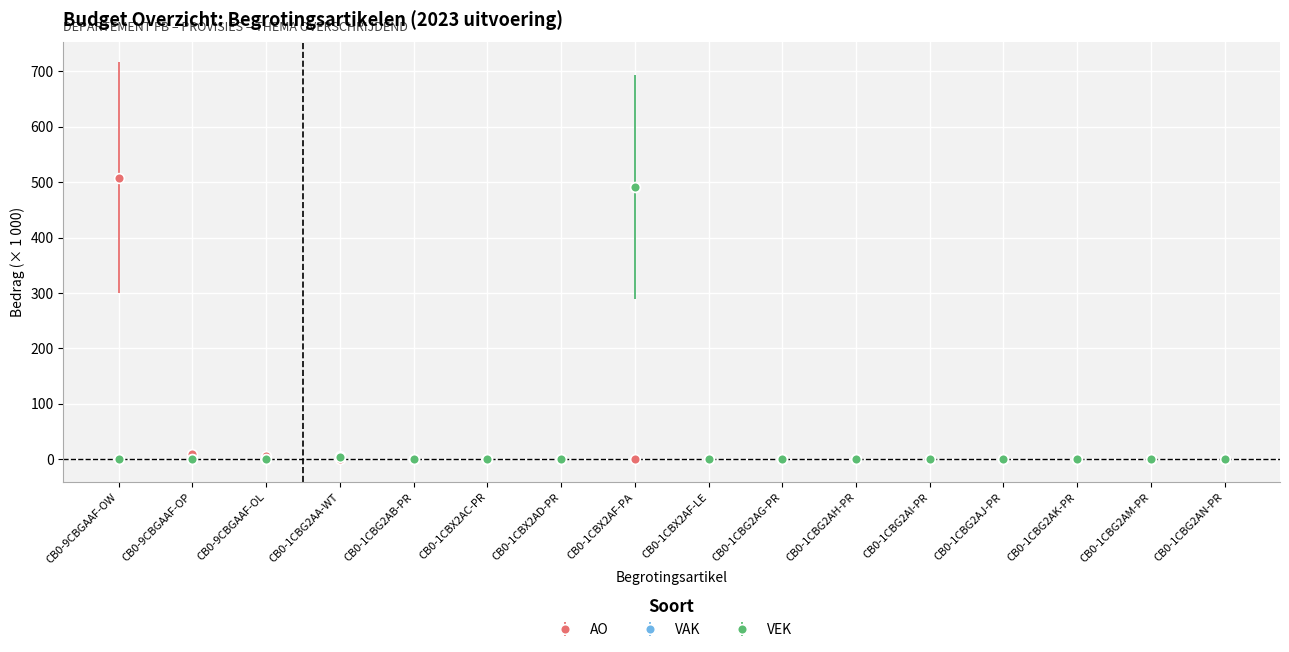

What is the label of the 8th point from the right?

CB0-1CBX2AF-LE